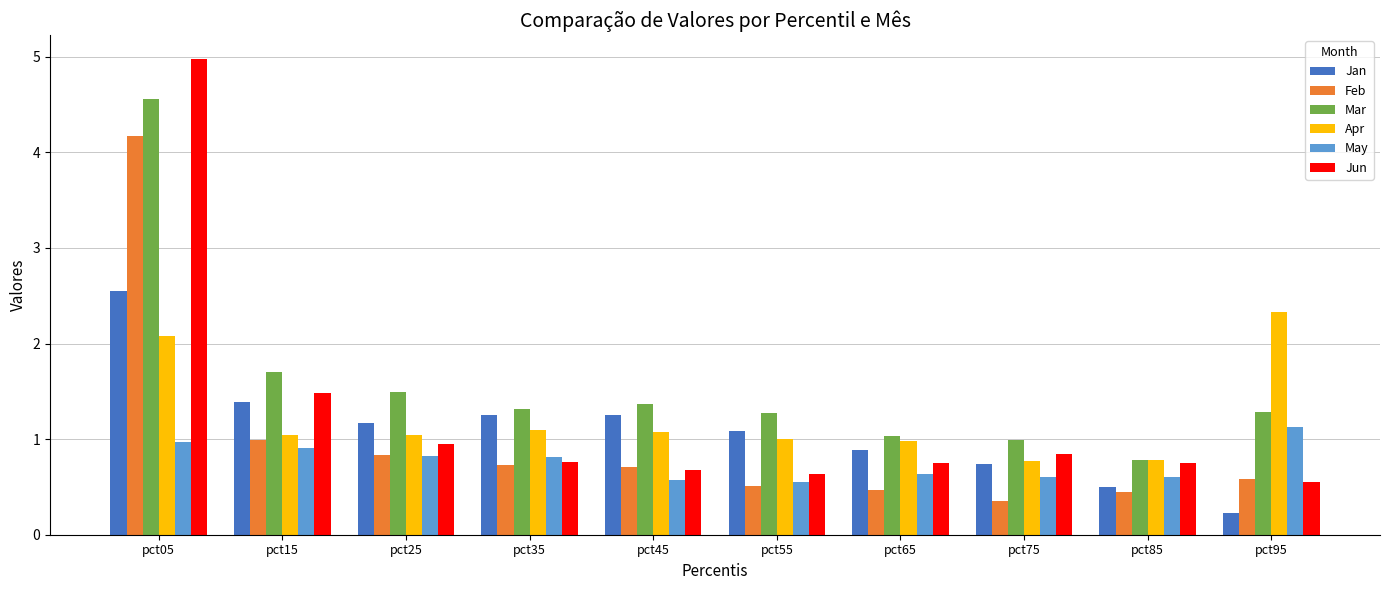

What are all the series names shown in the legend?

Jan, Feb, Mar, Apr, May, Jun